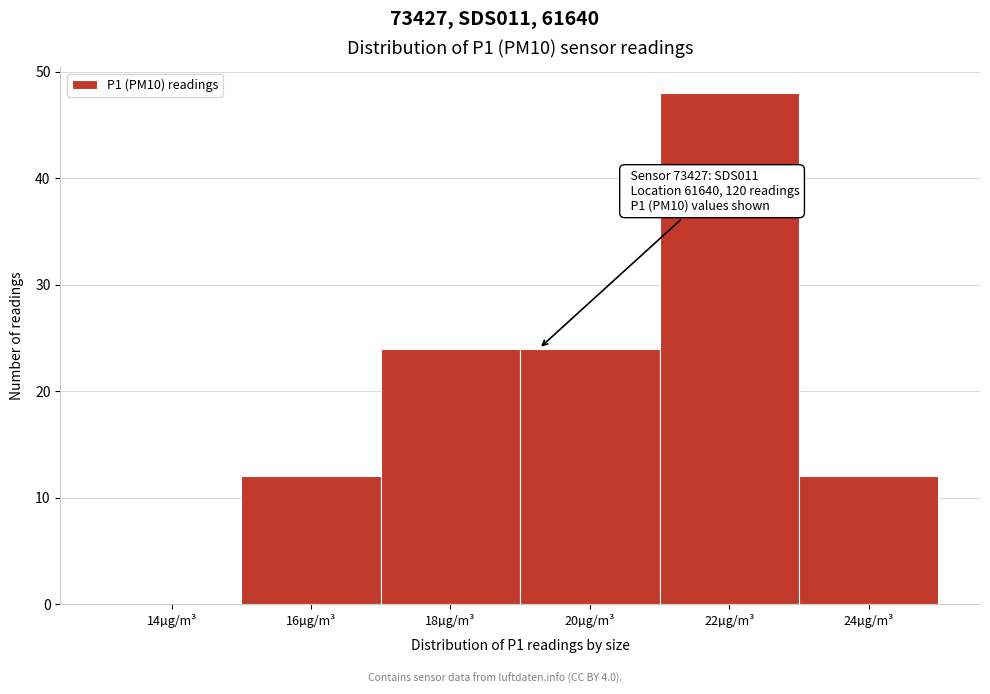

Reading left to right, what are all the values shown in this chart?

14µg/m³=0	16µg/m³=12	18µg/m³=24	20µg/m³=24	22µg/m³=48	24µg/m³=12